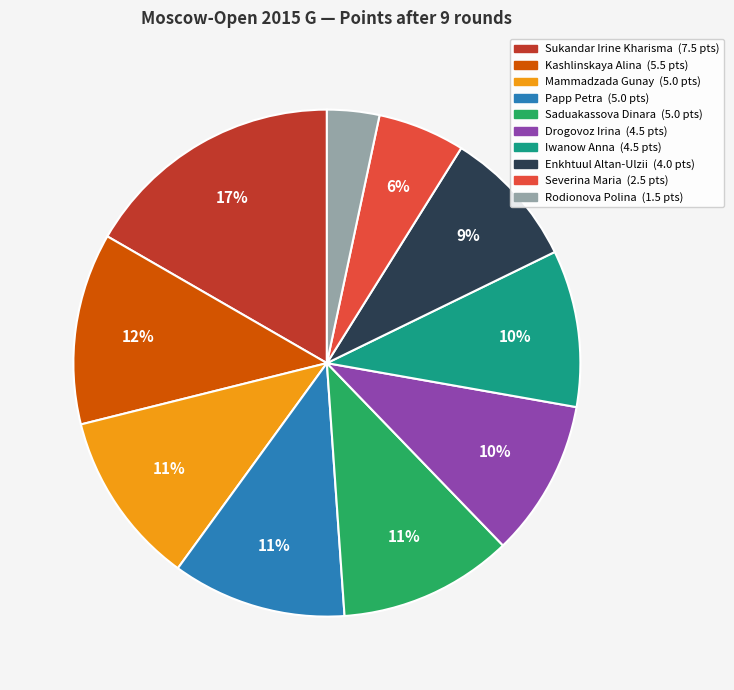

True or false: Mammadzada Gunay accounts for 11% of the total.

True